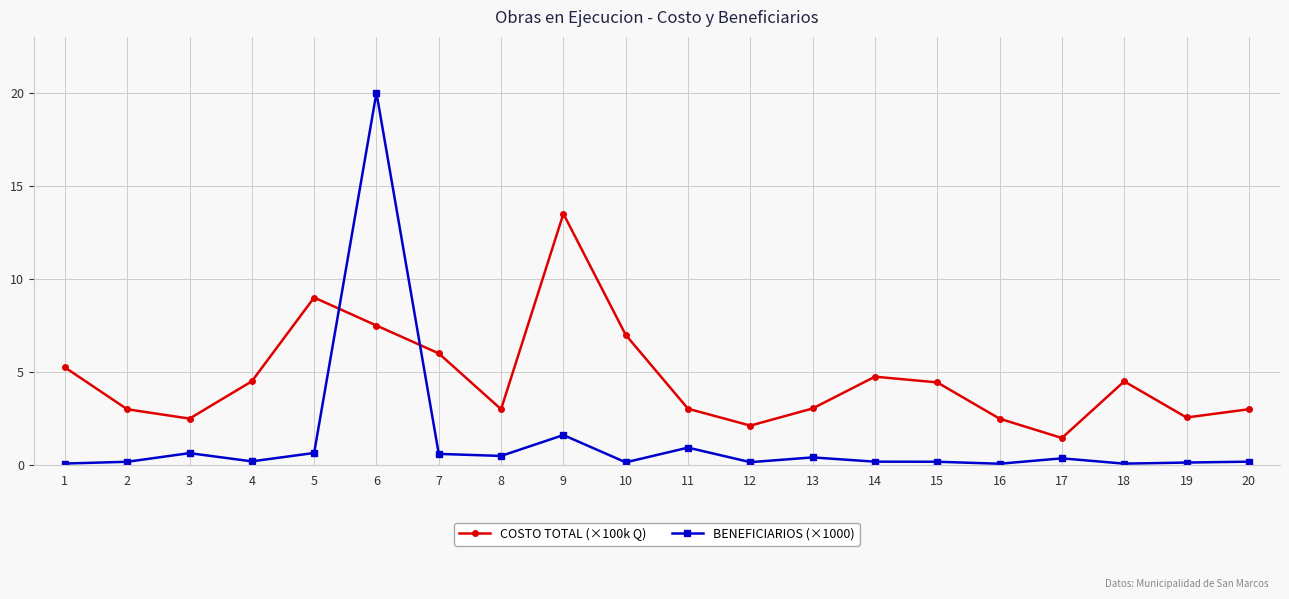

What is the minimum value shown in the chart?

0.1